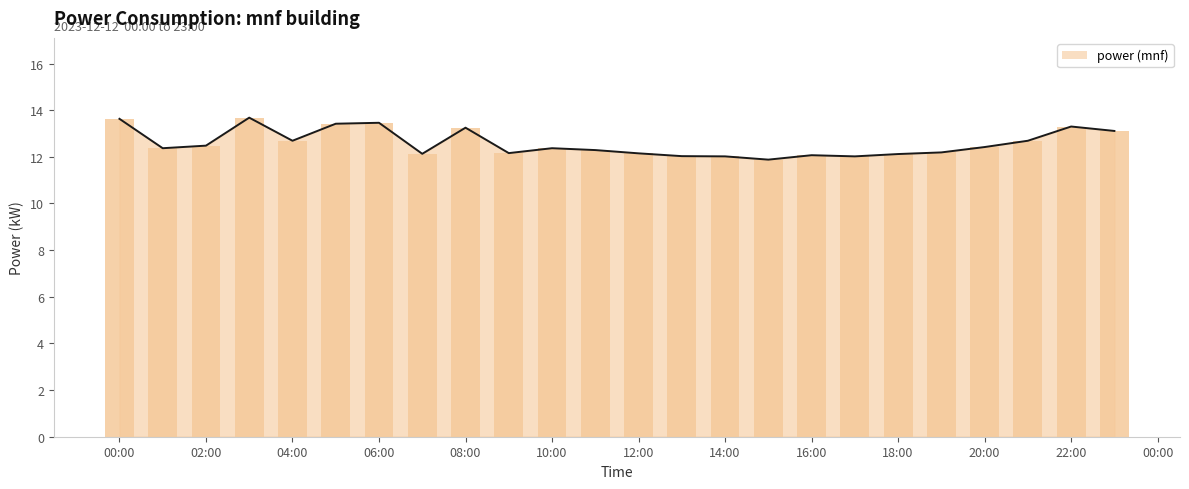

What position from the left is 23:00?

24